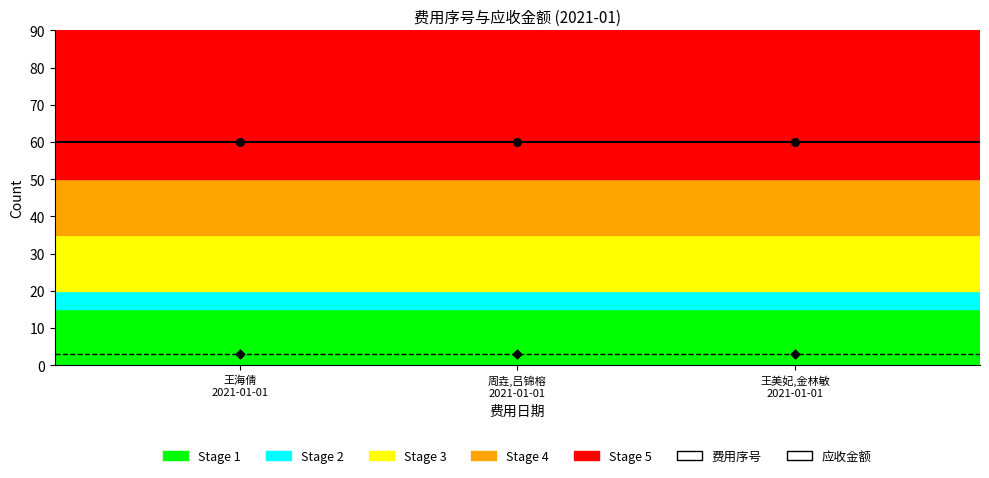

At which category is the sum across all series the highest?

2021-01-01